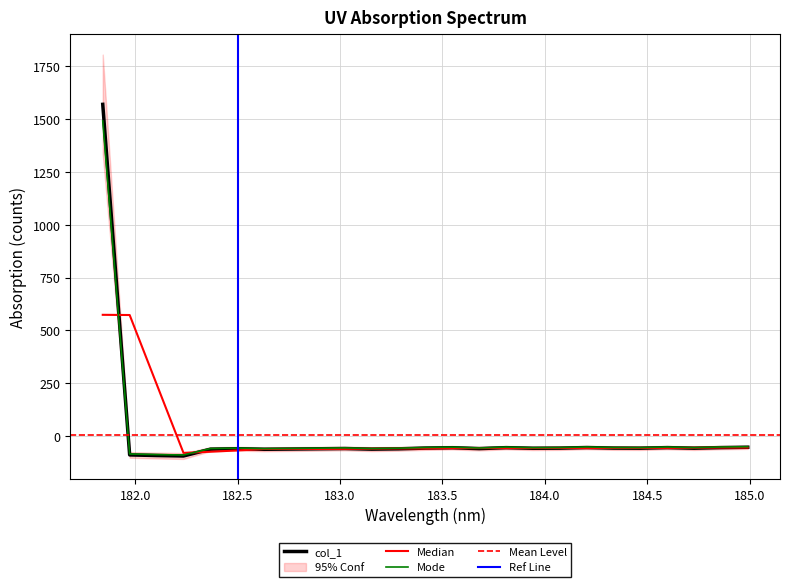

What is the sum of all values?

90.3